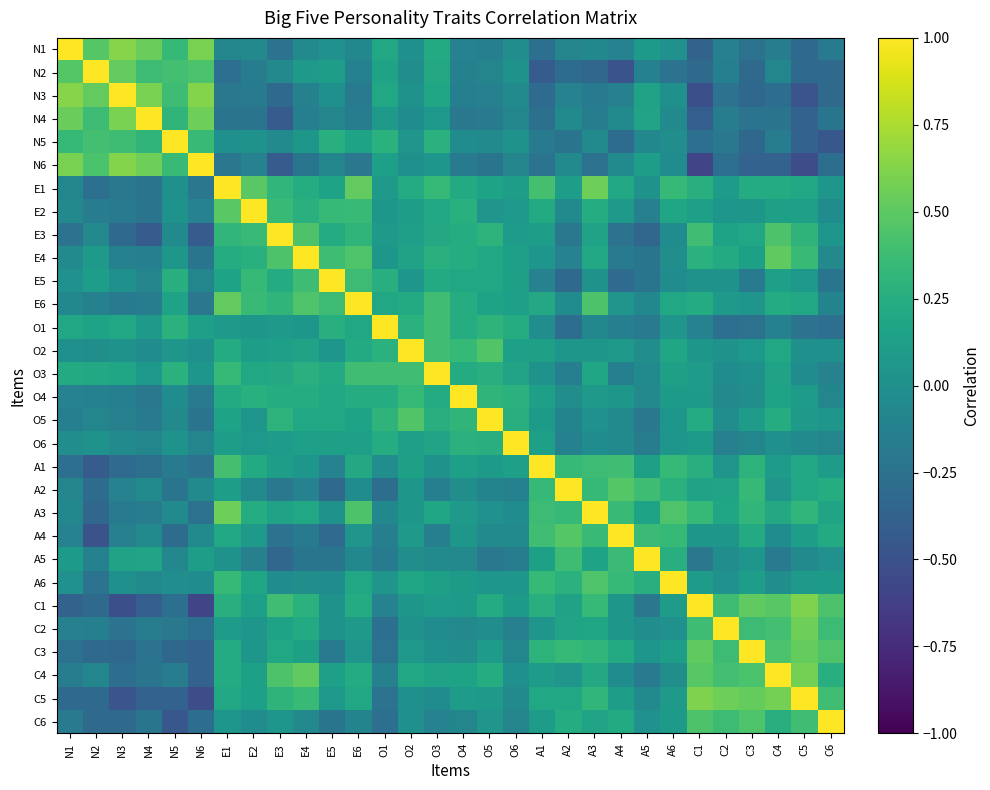

At which category is the sum across all series the highest?

E1